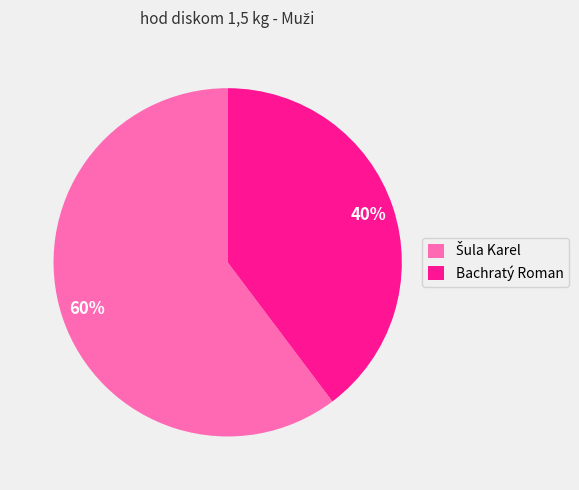

Which slice is the smallest?

Bachratý Roman